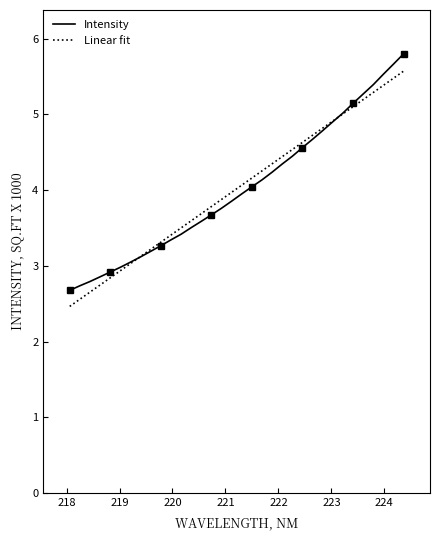

What is the maximum value shown in the chart?

5.8